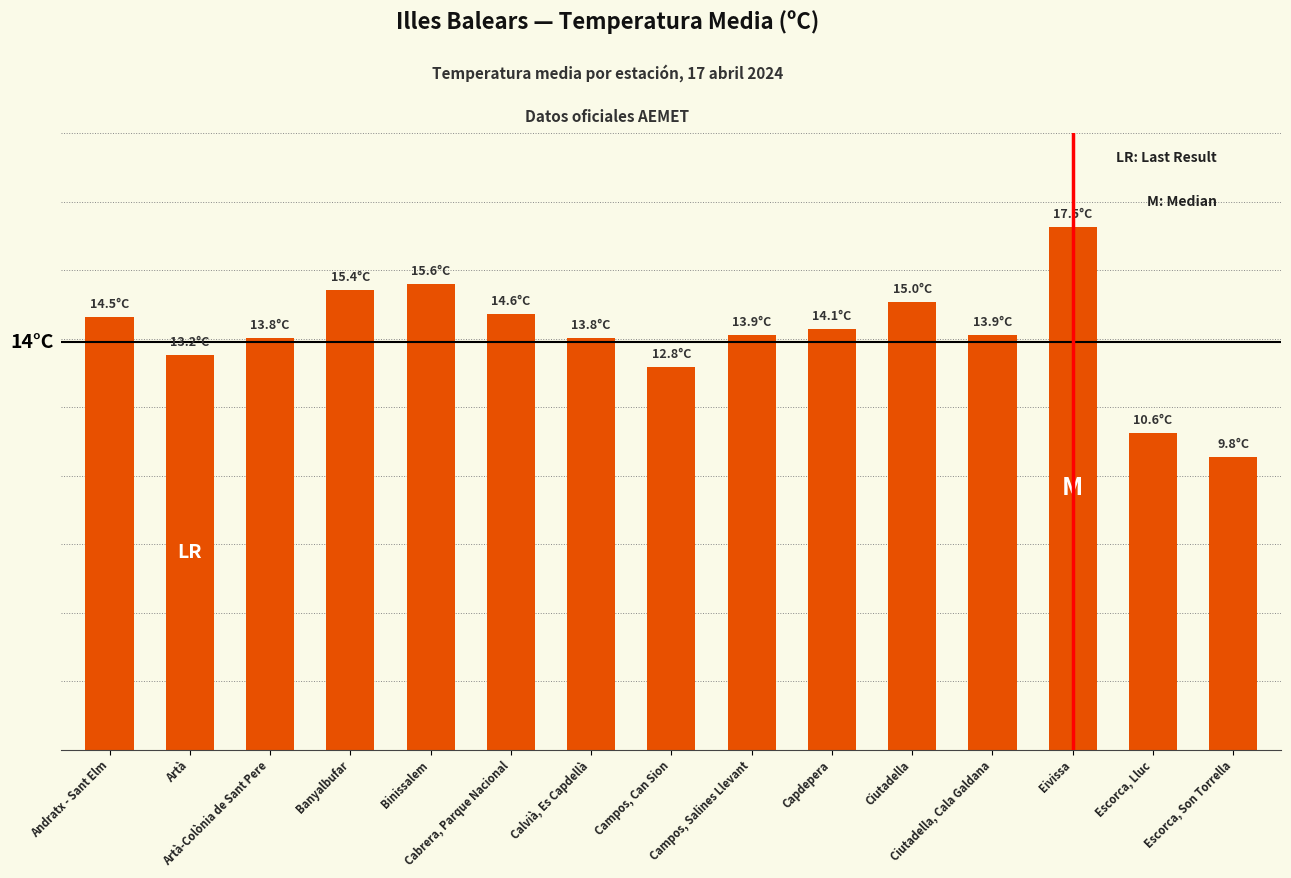

Reading left to right, what are all the values shown in this chart?

Andratx - Sant Elm=14.5	Artà=13.2	Artà-Colònia de Sant Pere=13.8	Banyalbufar=15.4	Binissalem=15.6	Cabrera, Parque Nacional=14.6	Calvià, Es Capdellà=13.8	Campos, Can Sion=12.8	Campos, Salines Llevant=13.9	Capdepera=14.1	Ciutadella=15.0	Ciutadella, Cala Galdana=13.9	Eivissa=17.5	Escorca, Lluc=10.6	Escorca, Son Torrella=9.8